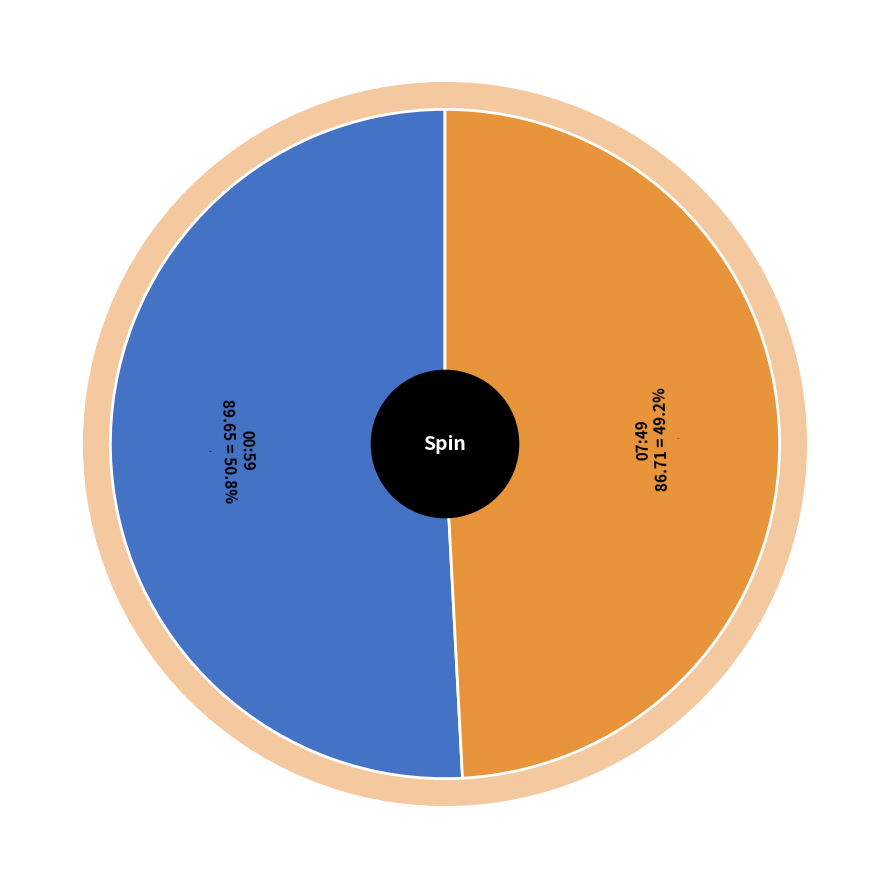

Count the number of slices in the pie.

2